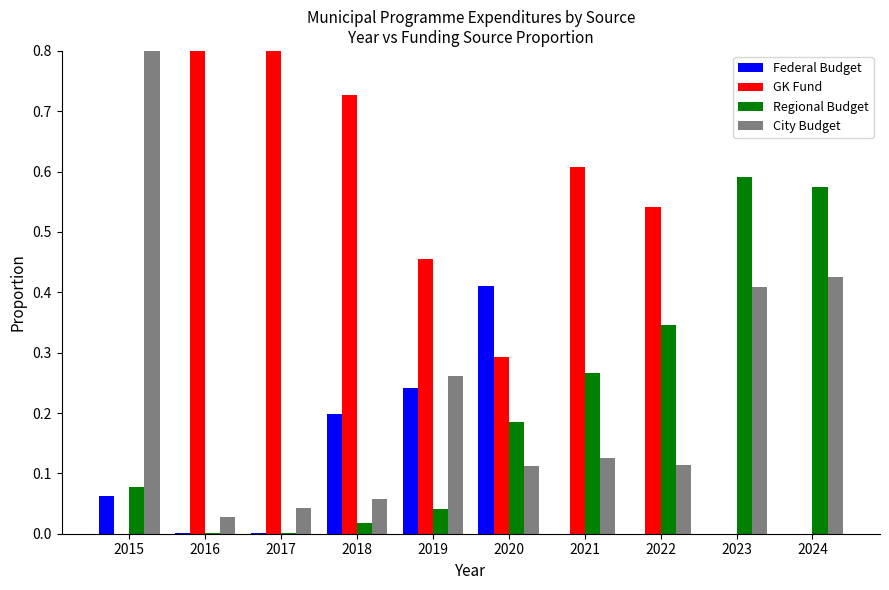

What is the difference between the maximum and minimum values in the Regional Budget series?

0.6